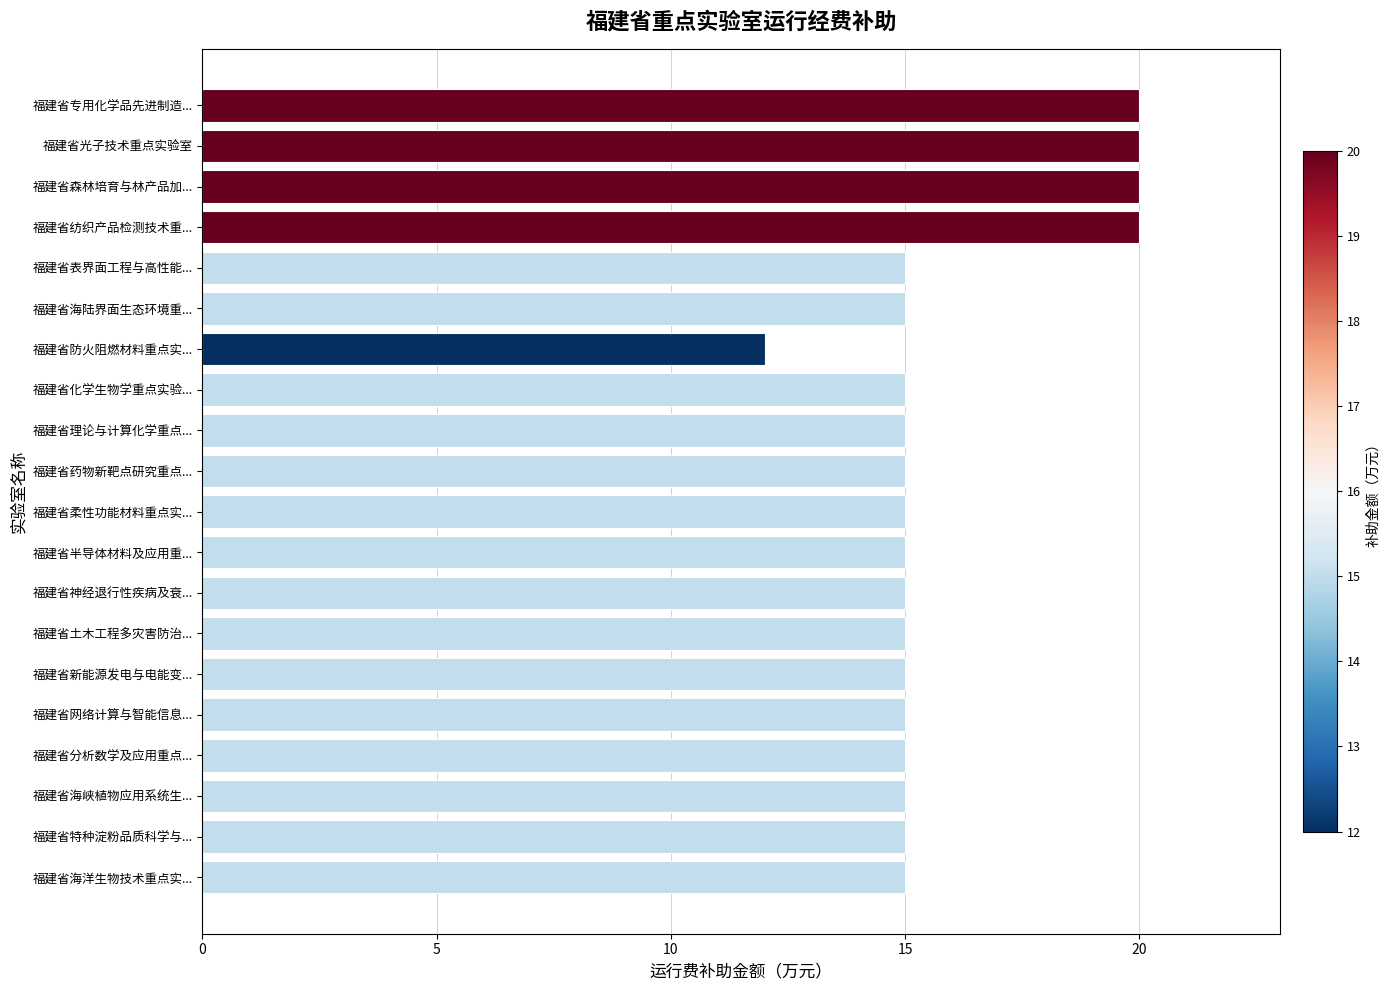

True or false: the data shows 15 at 福建省半导体材料及应用重....

True